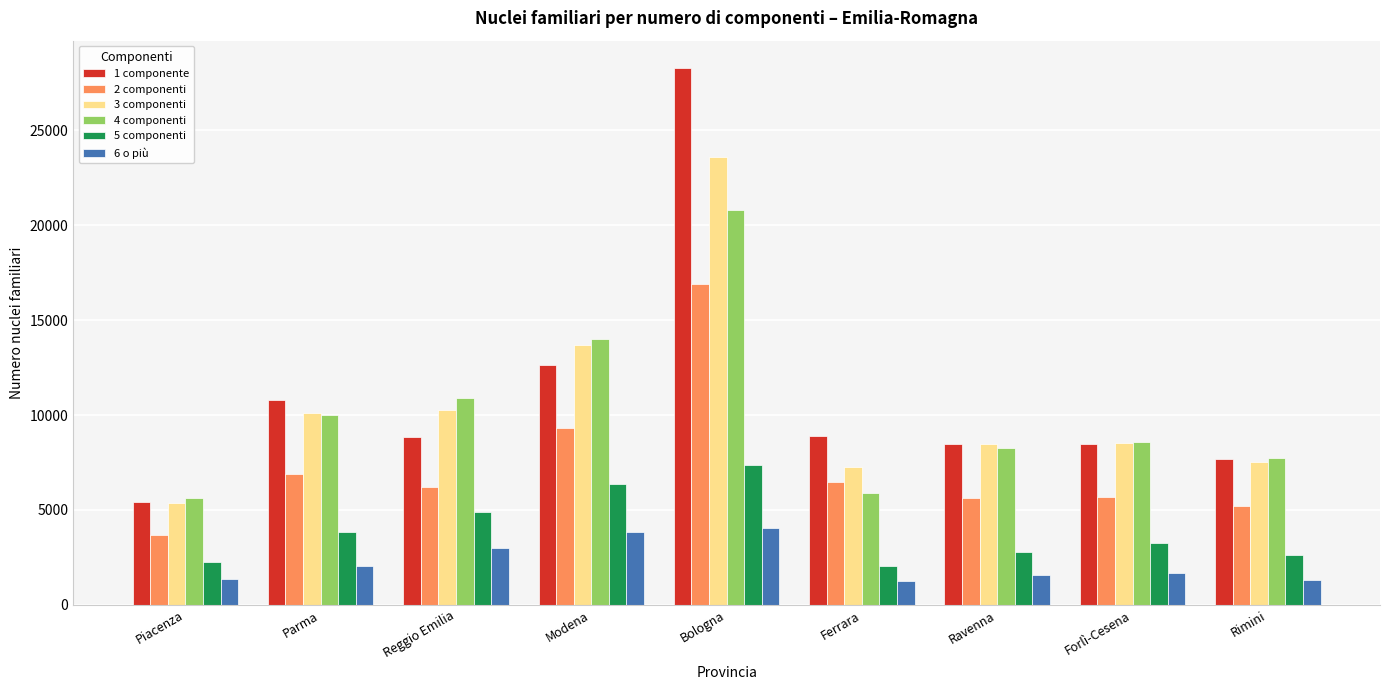

What is the minimum value for 6 o più?

1241